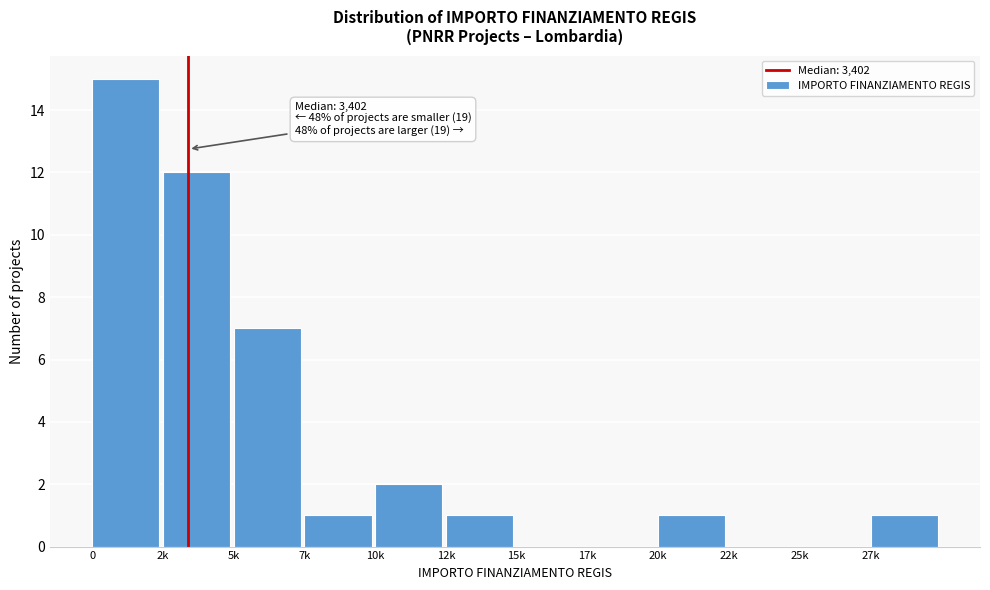

Reading left to right, what are all the values shown in this chart?

0=15	2k=12	5k=7	7k=1	10k=2	12k=1	15k=0	17k=0	20k=1	22k=0	25k=0	27k=1